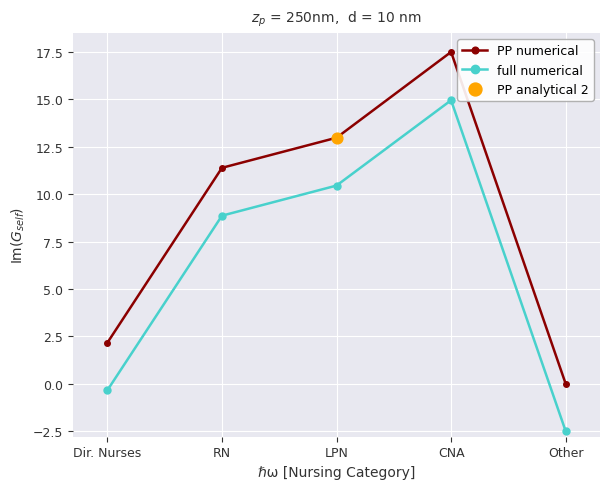

What is the total value across all series at Dir. Nurses?

1.8